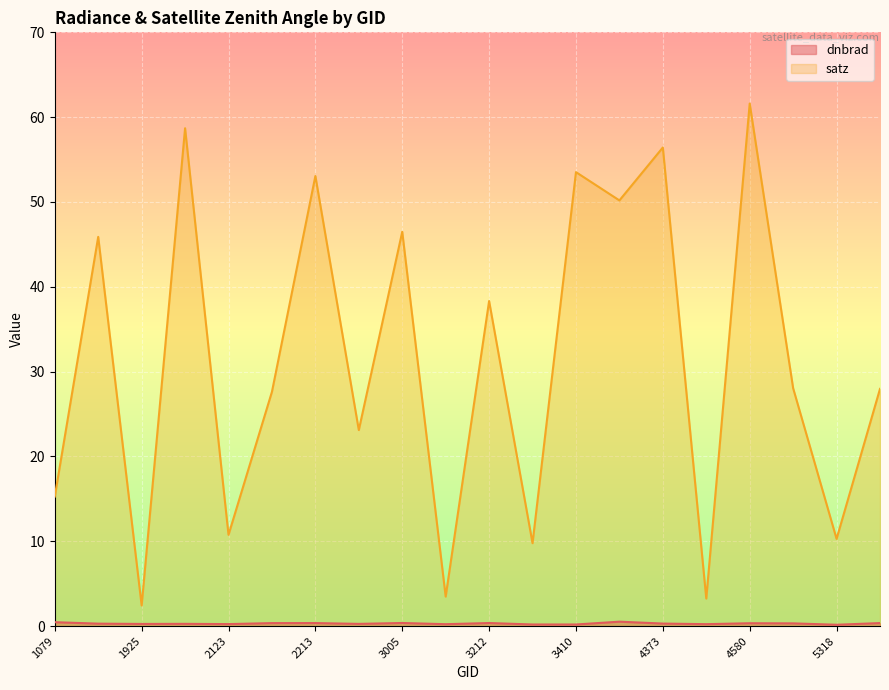

What is the approximate value of satz at 4157?

50.2